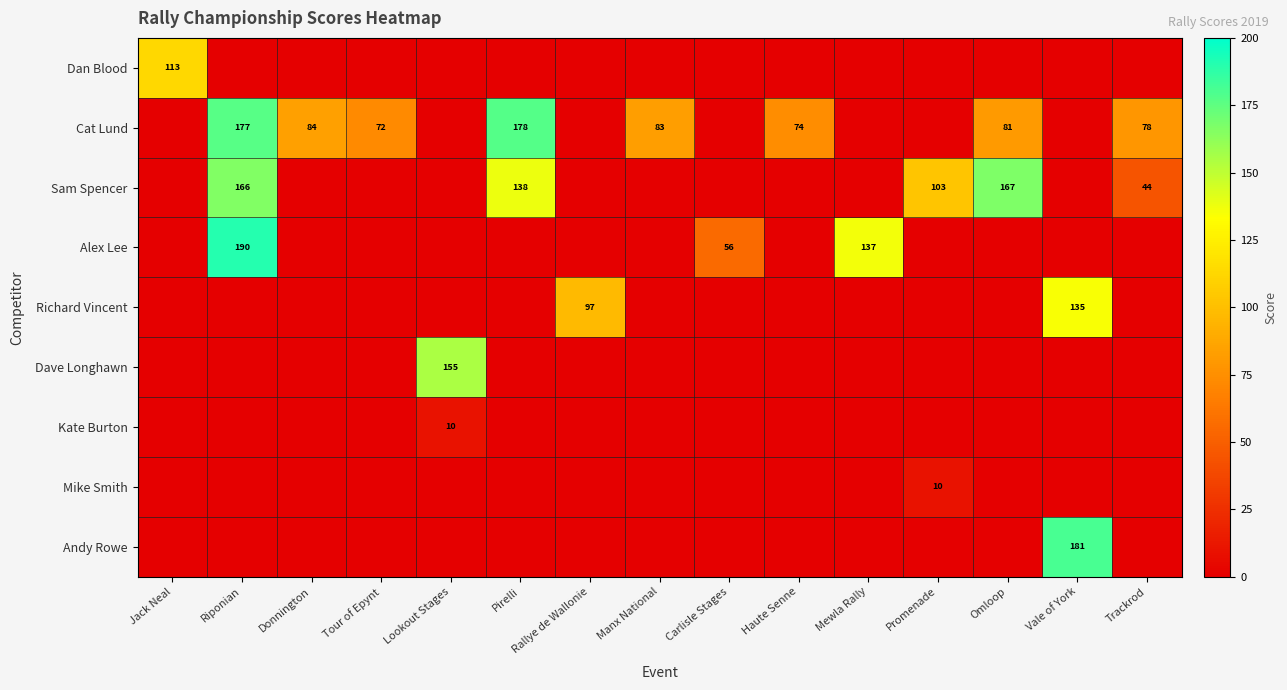

Which has a higher value, Mewla Rally or Haute Senne?

Mewla Rally